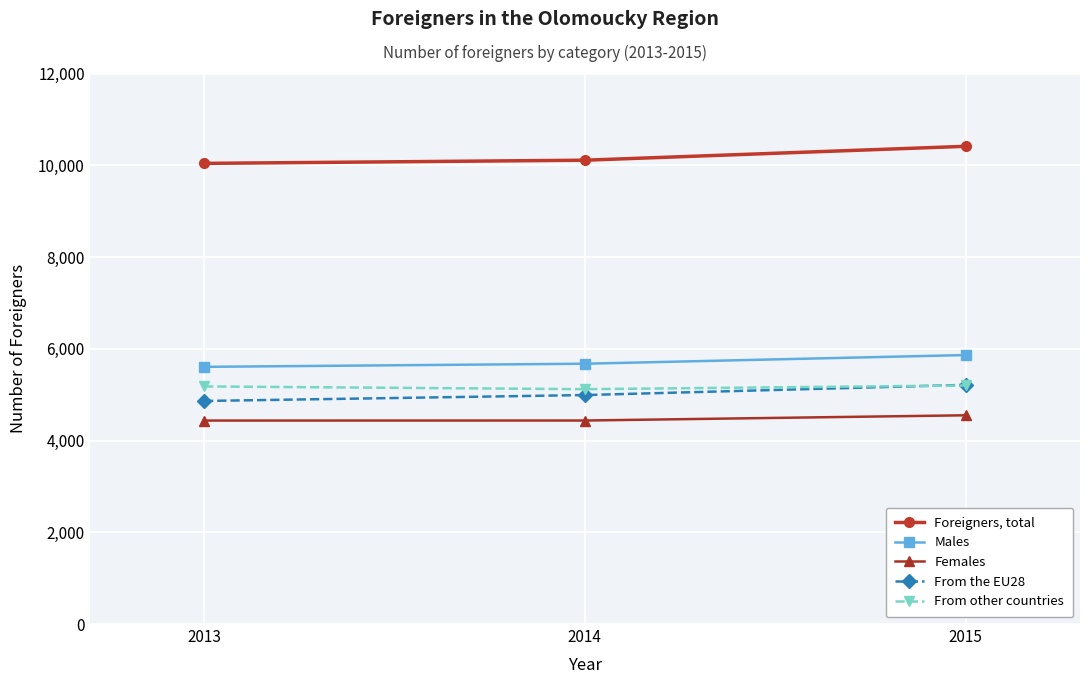

What is the maximum value shown in the chart?

10413